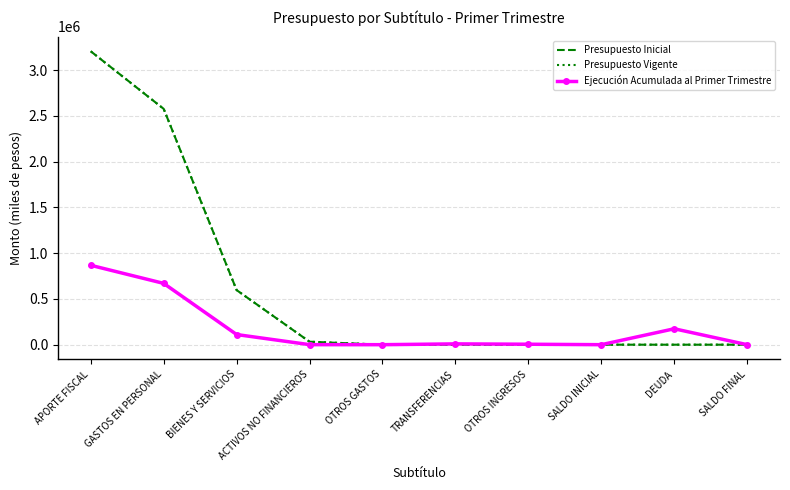

At how many categories does at least one series exceed 1000835?

2